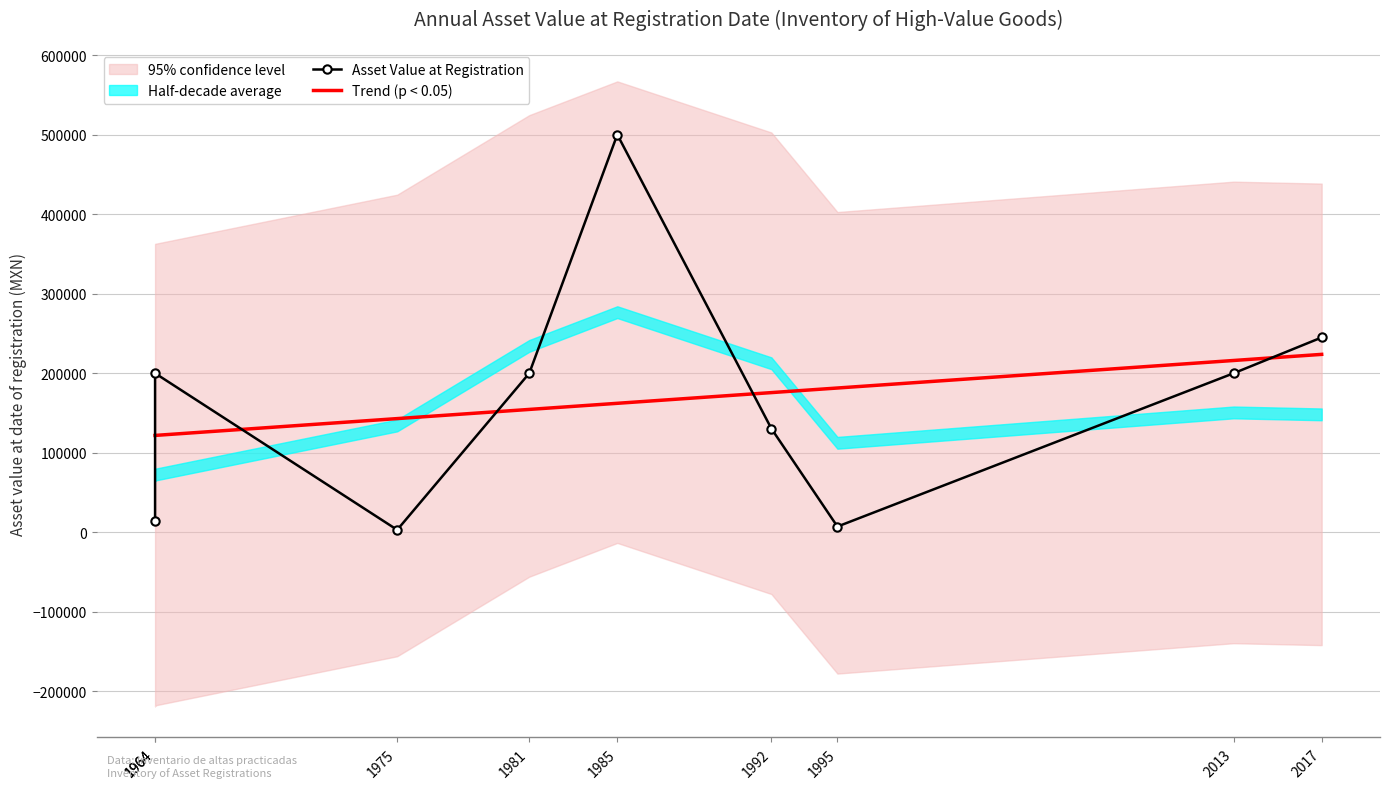

What is the minimum value shown in the chart?

3120.0